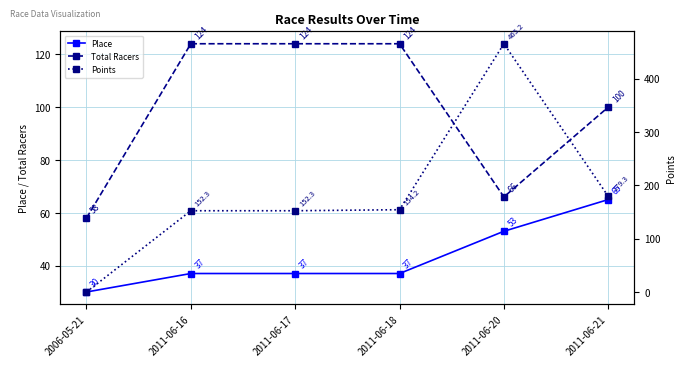

Which category has the highest value in the Place series?

2011-06-21